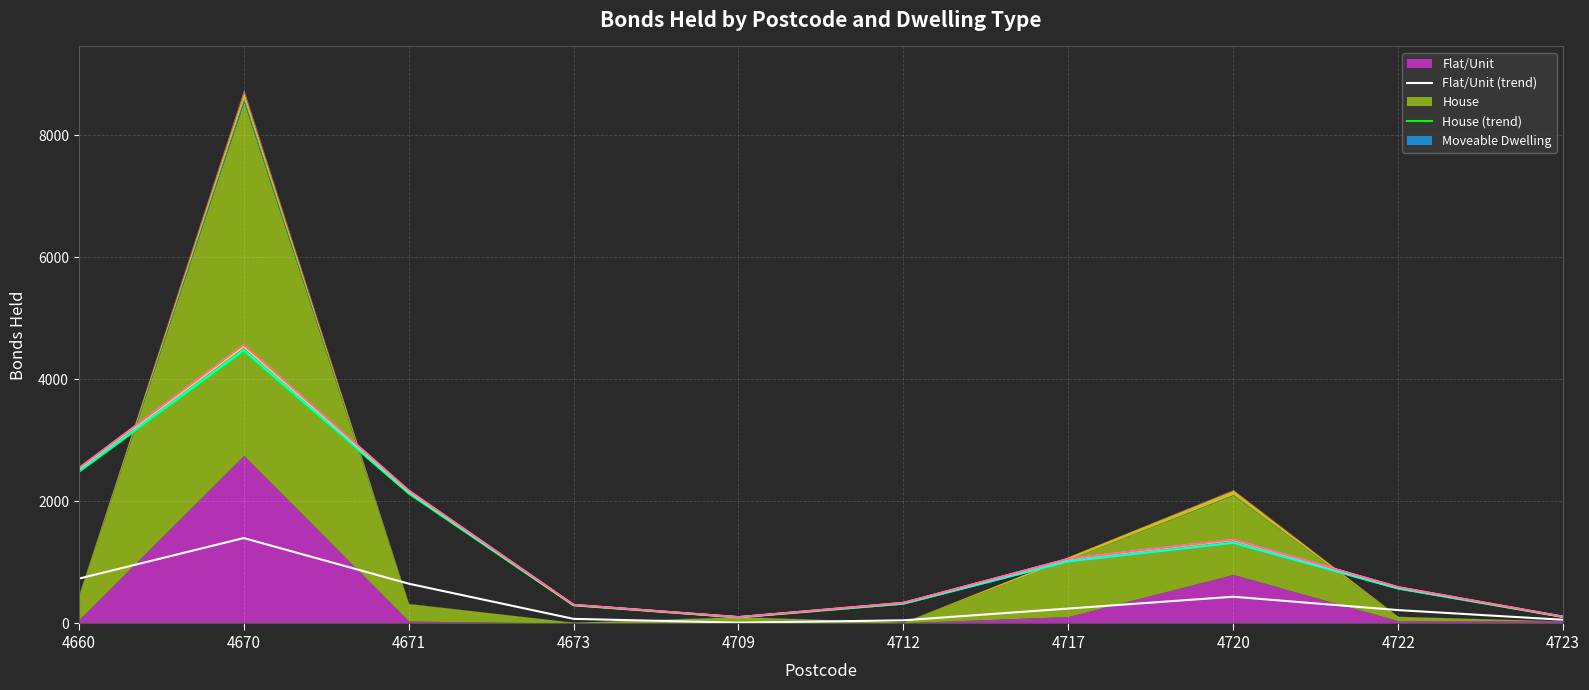

True or false: Moveable Dwelling (trend) and House (trend) cross at least once.

False